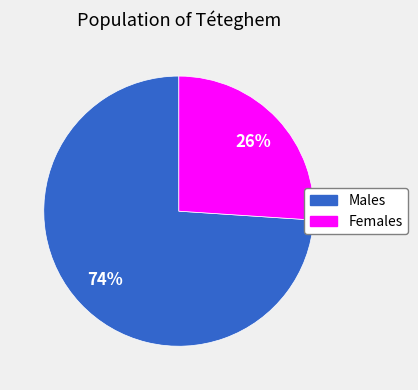

Is it true that Females is 26% of the pie?

True